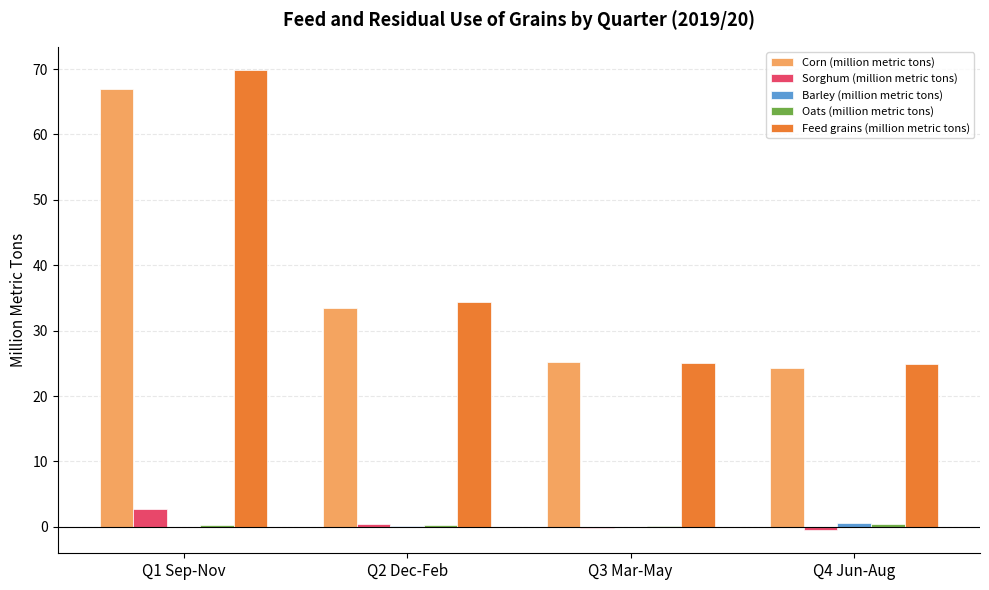

What is the sum of all Feed grains (million metric tons) values?

154.3